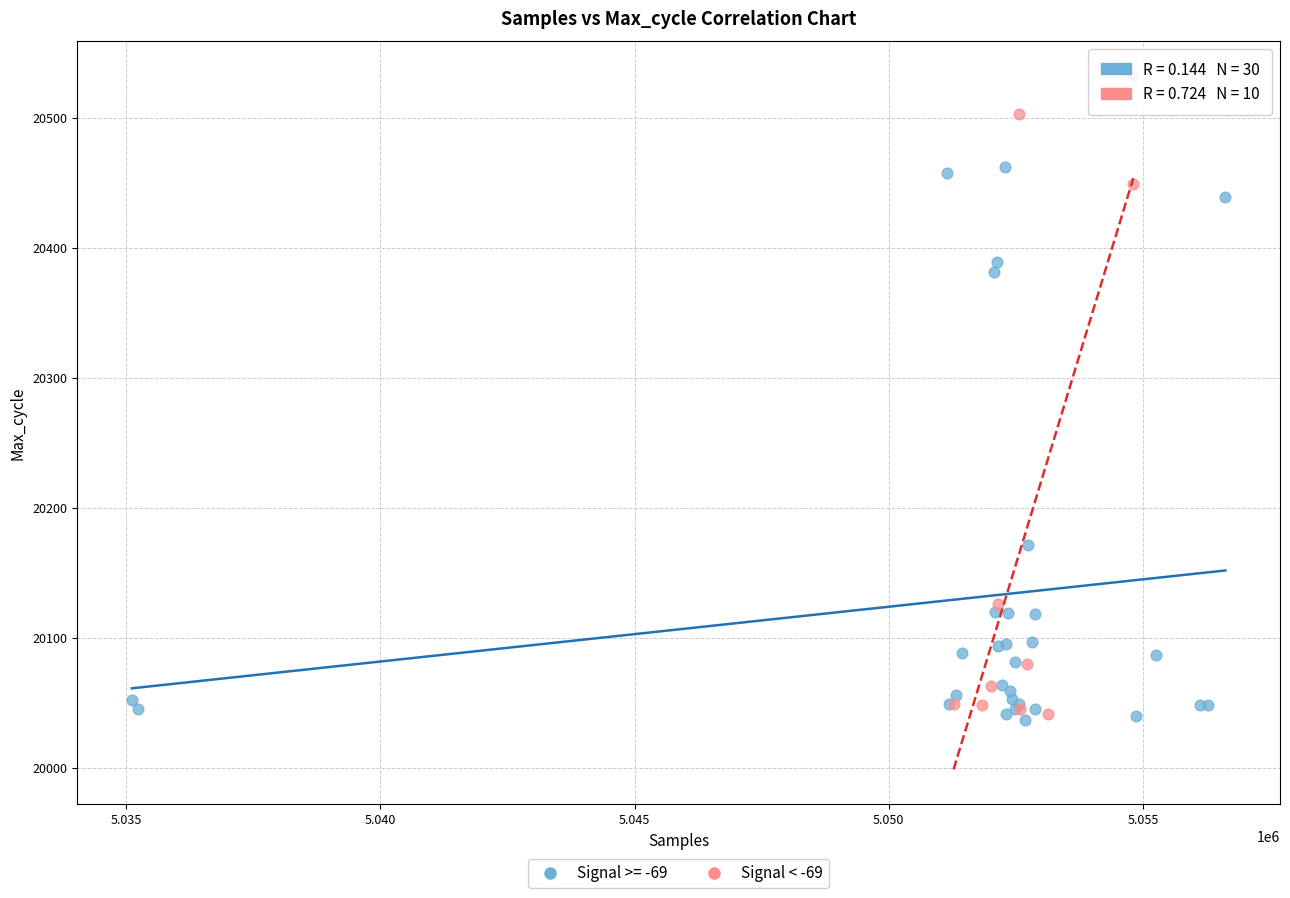

Which series has the widest spread of Y values?

Signal < -69